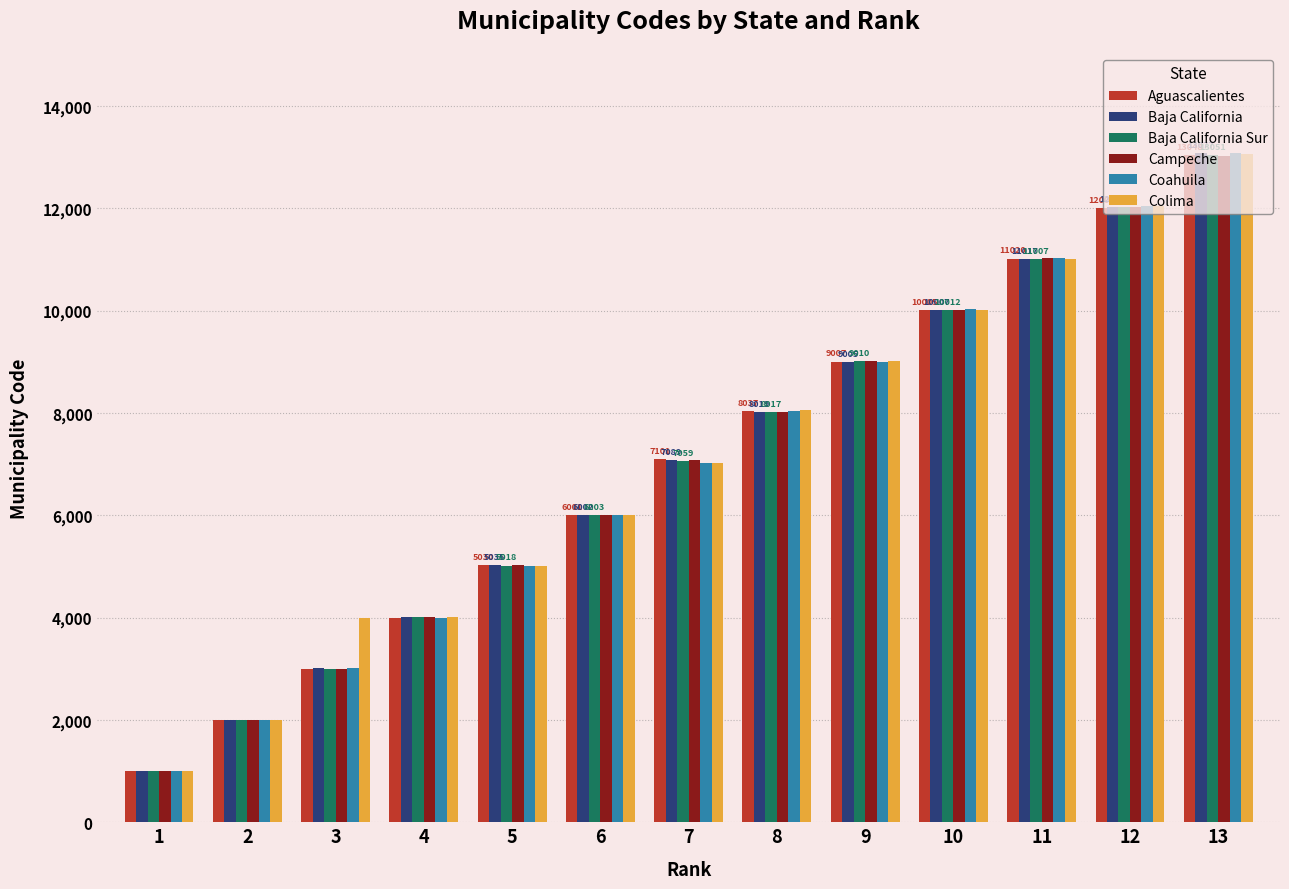

What is the minimum value shown in the chart?

1001